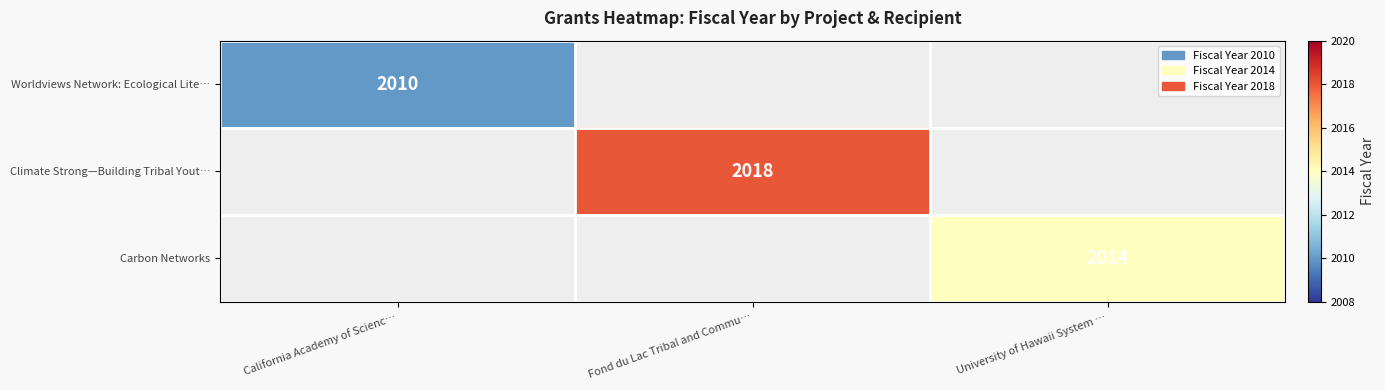

How many categories are shown in the chart?

3